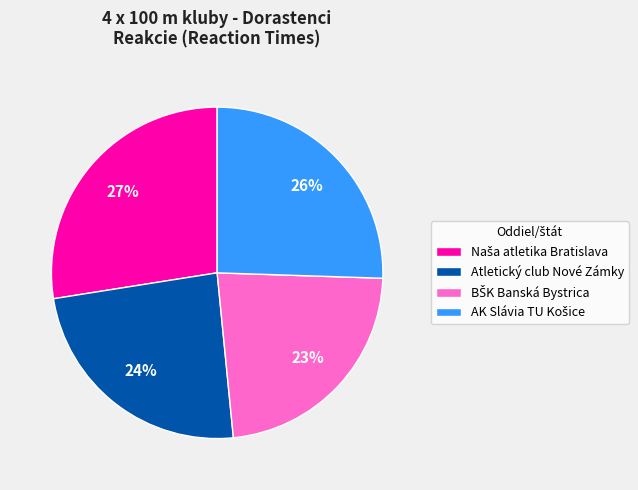

To the nearest percent, what is the average slice percentage?

25%